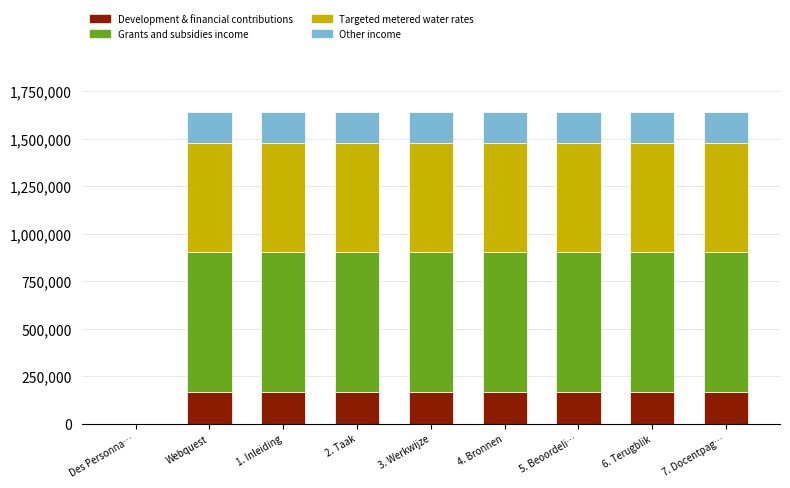

What is the sum of all Development & financial contributions values?

1314337.9